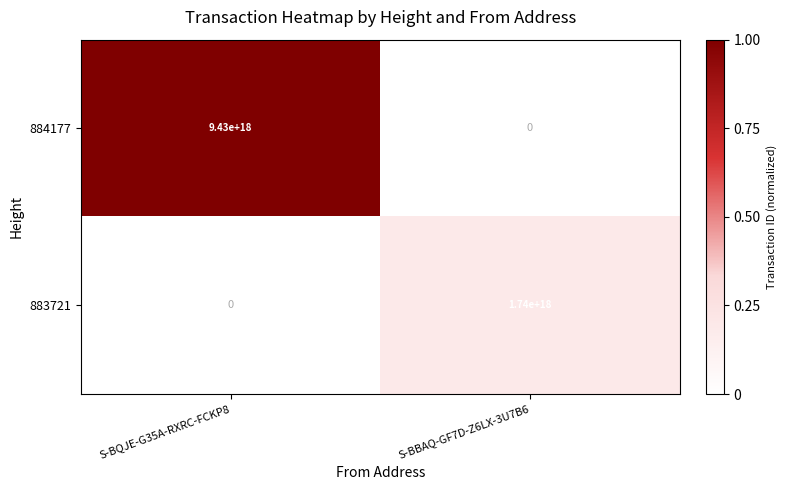

The value of 883721 at S-BBAQ-GF7D-Z6LX-3U7B6 is 1168155644167256064. True or false?

False